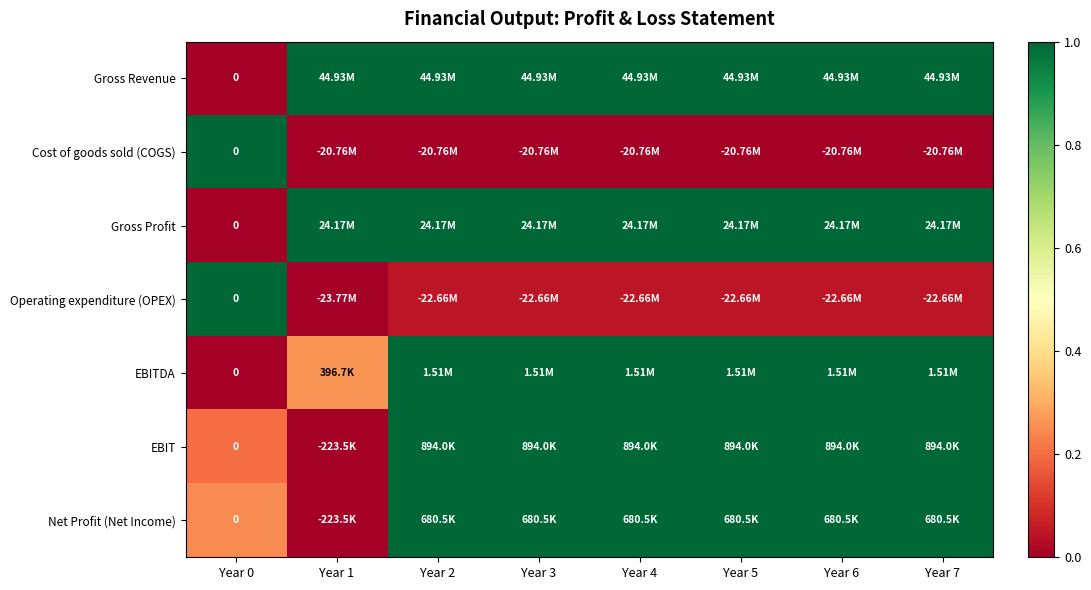

Which series has the largest total across all categories?

Gross Revenue